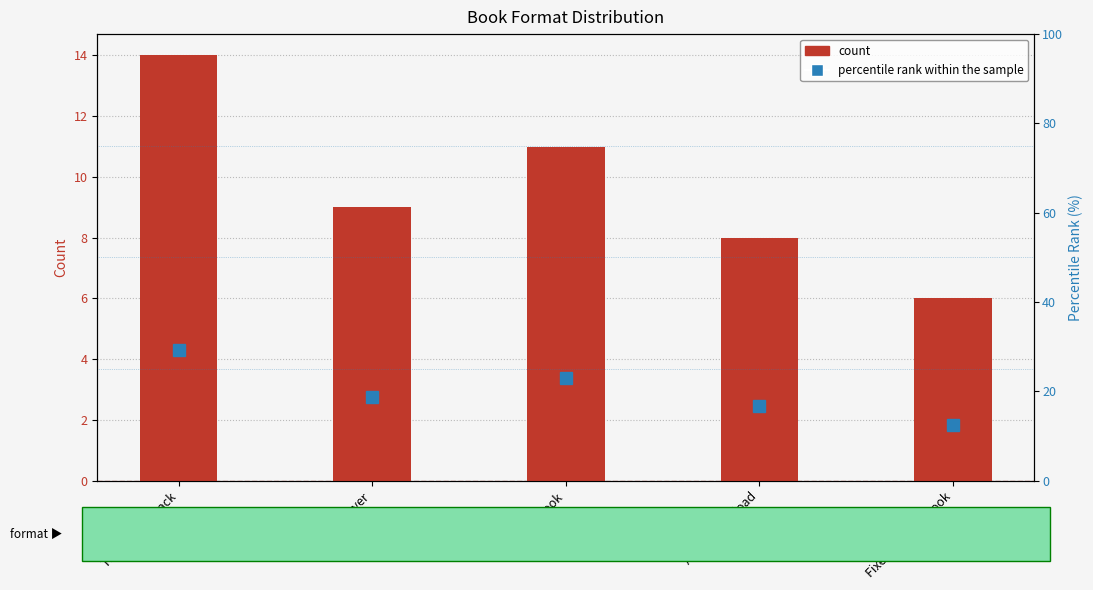

The value of percentile rank within the sample at Hardcover is 18.8. True or false?

True